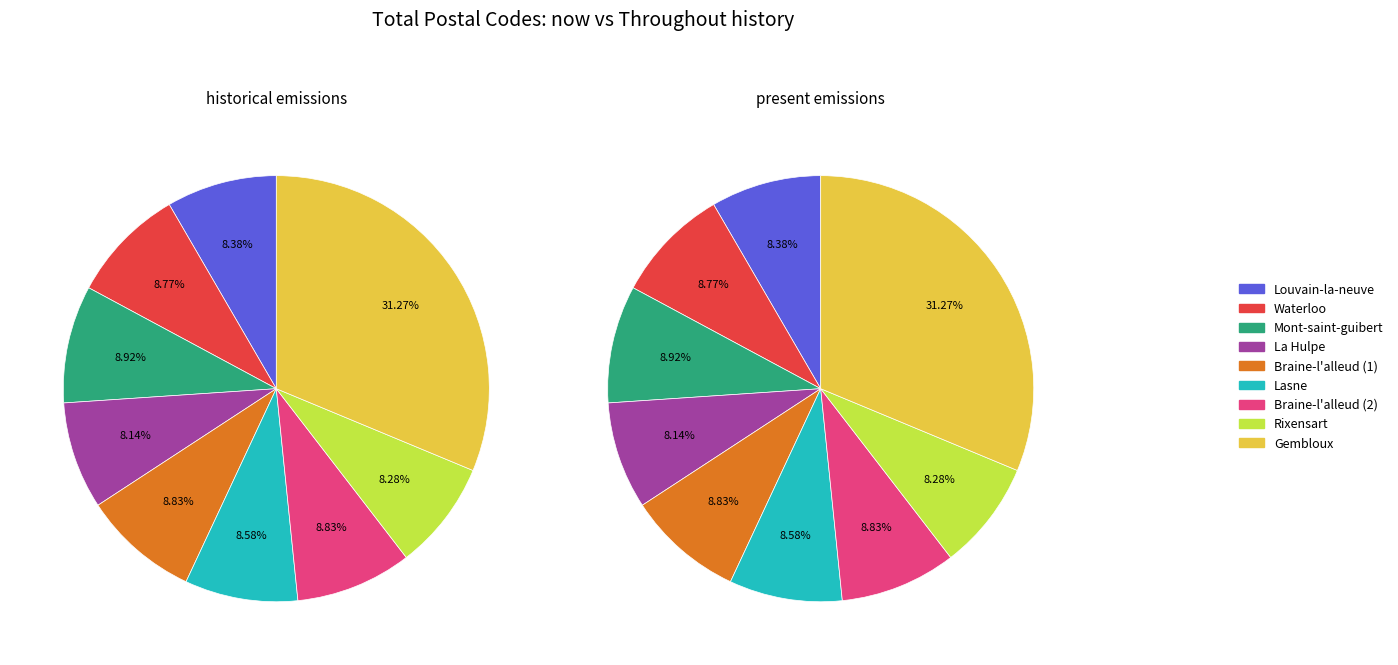

How many segments does this pie chart have?

9